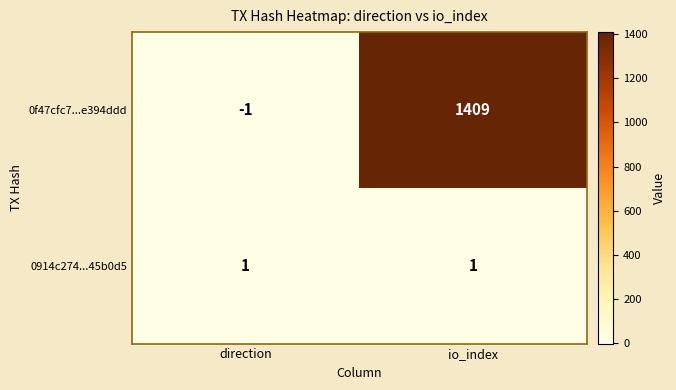

Which label corresponds to the largest value in the chart?

io_index